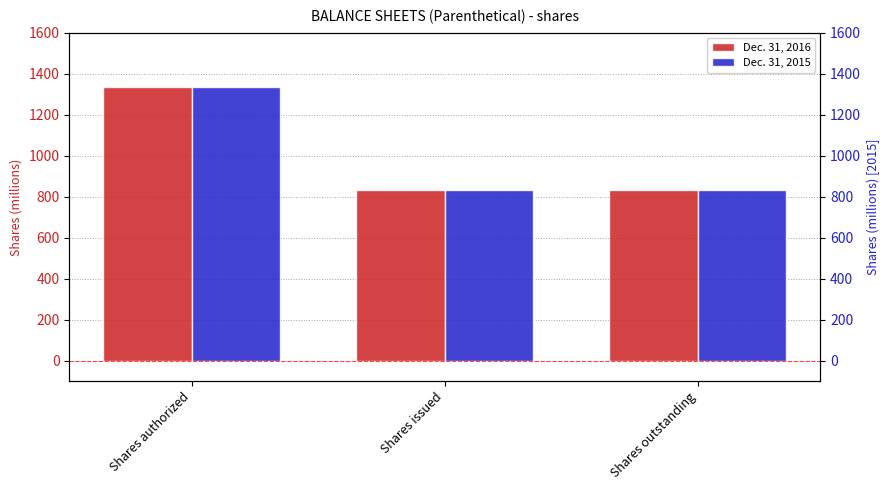

What is the sum of all Dec. 31, 2015 values?

2996.1